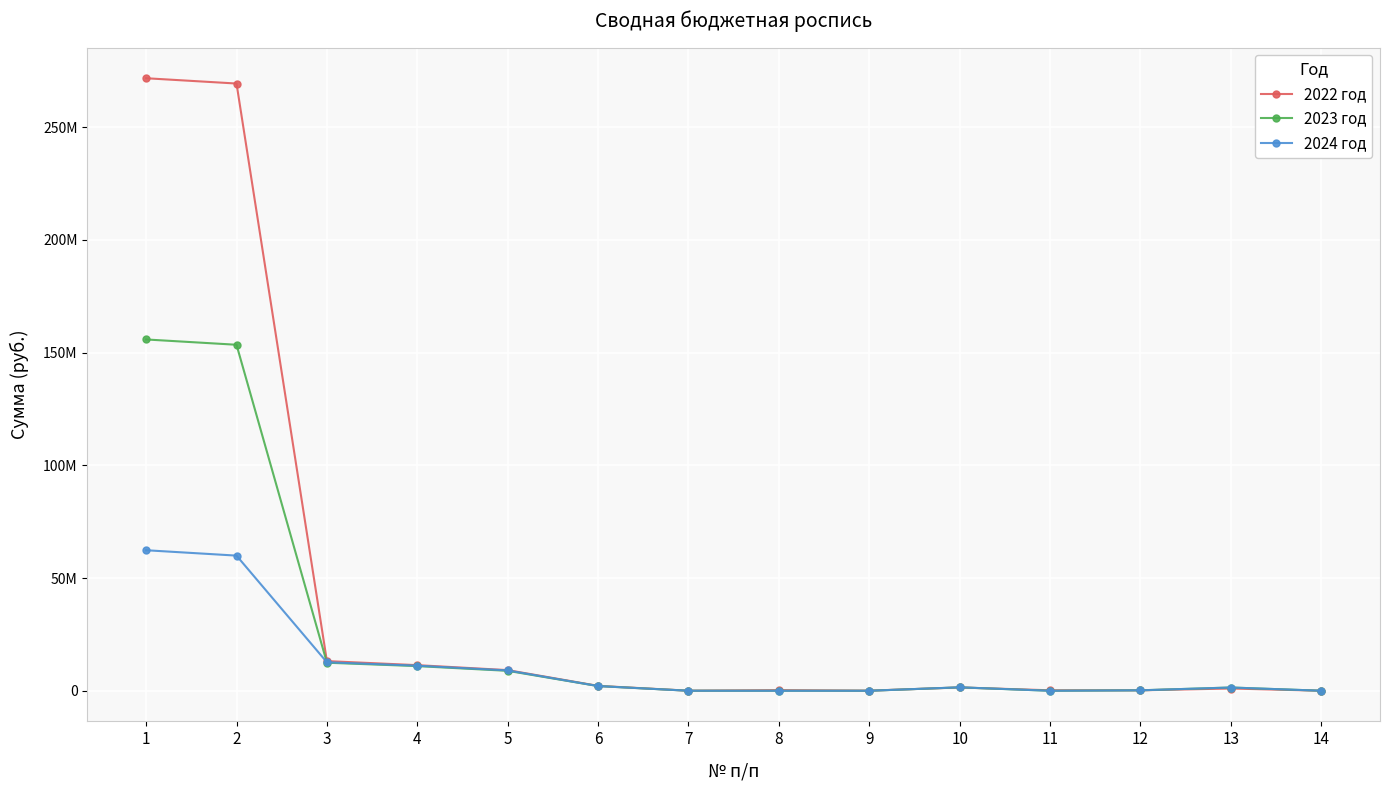

List the labels in order of 2022 год value, smallest first.

14, 7, 9, 12, 11, 8, 13, 10, 6, 5, 4, 3, 2, 1